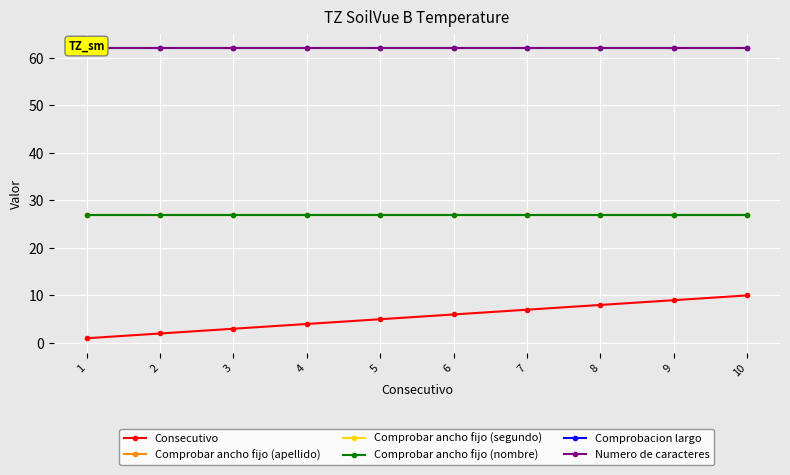

Reading left to right, what are all the values shown in this chart?

Consecutivo: 1	2	3	4	5	6	7	8	9	10
Comprobar ancho fijo (apellido): 27	27	27	27	27	27	27	27	27	27
Comprobar ancho fijo (segundo): 27	27	27	27	27	27	27	27	27	27
Comprobar ancho fijo (nombre): 27	27	27	27	27	27	27	27	27	27
Comprobacion largo: 62	62	62	62	62	62	62	62	62	62
Numero de caracteres: 62	62	62	62	62	62	62	62	62	62